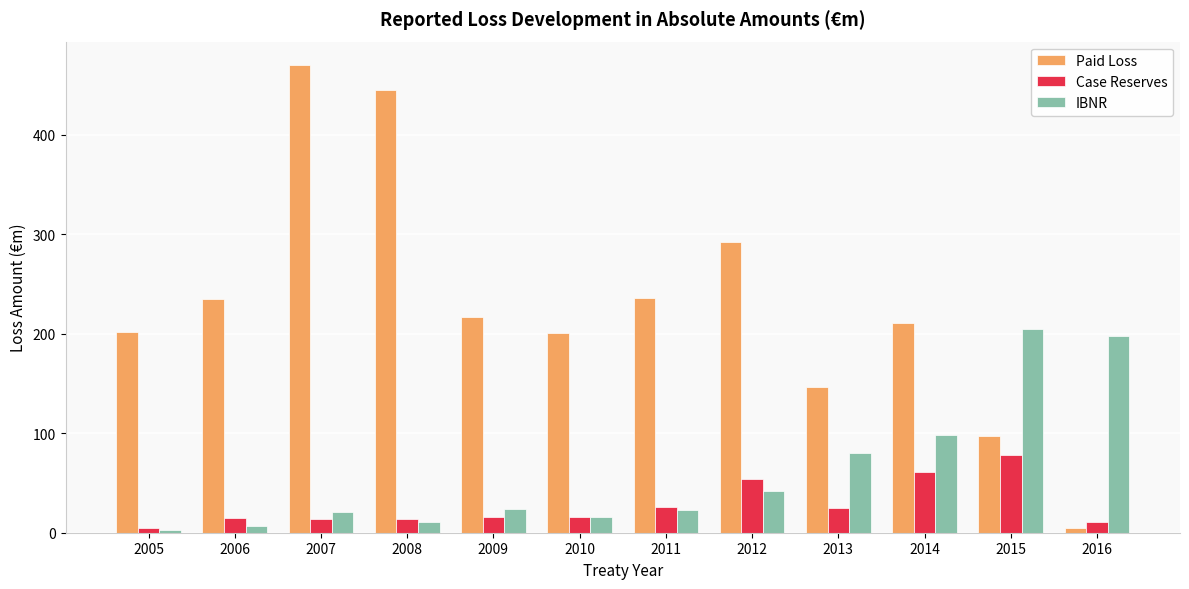

What is the approximate value of Case Reserves at 2015?

77.9